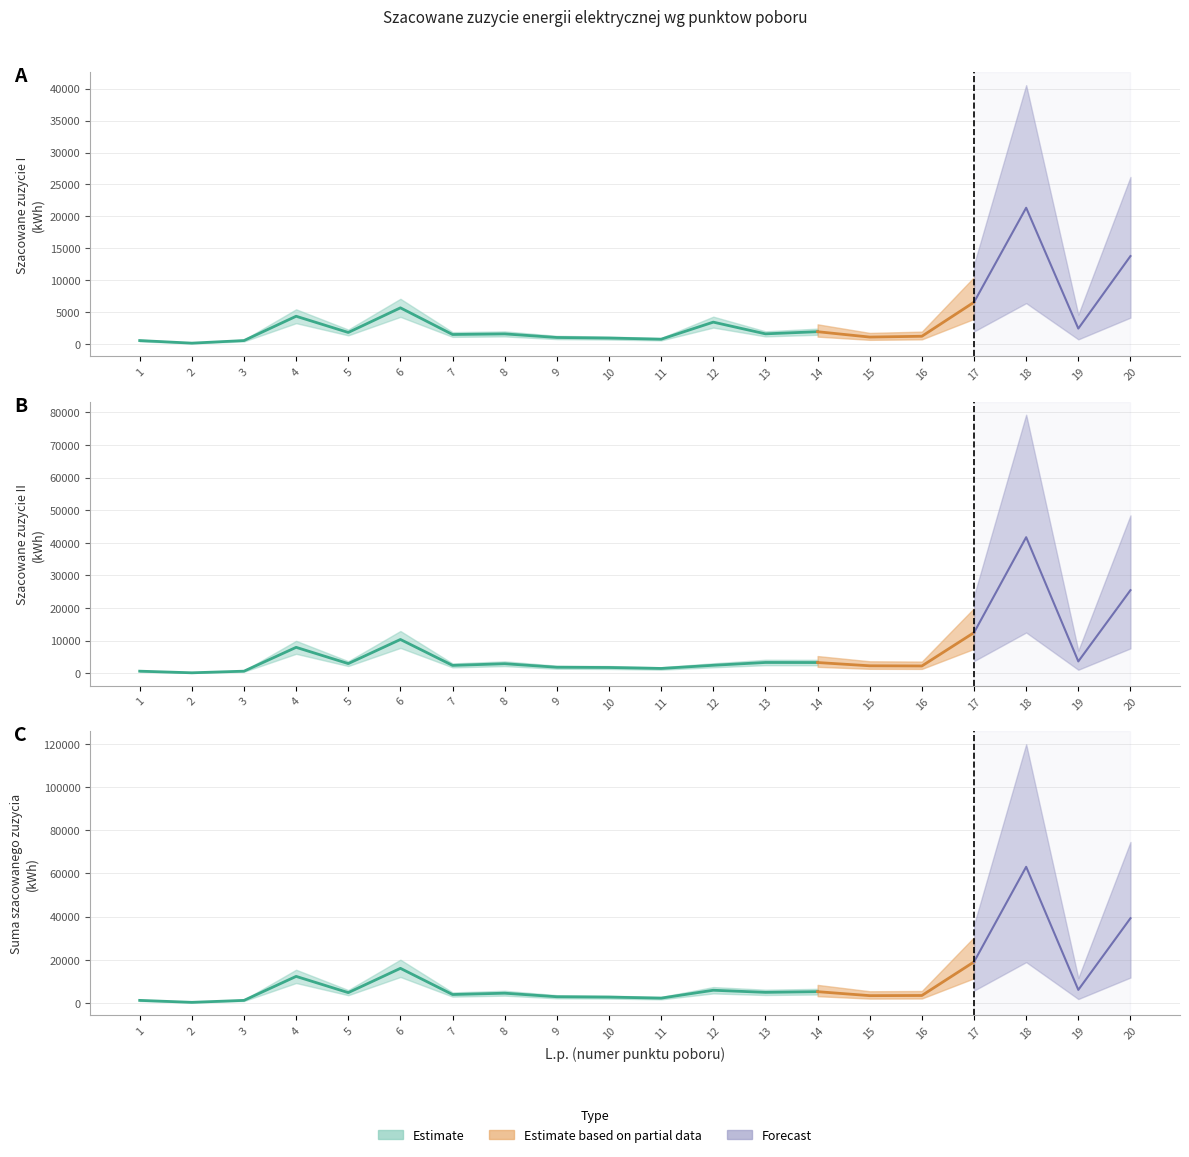

Which has a higher value, 6 or 15?

6